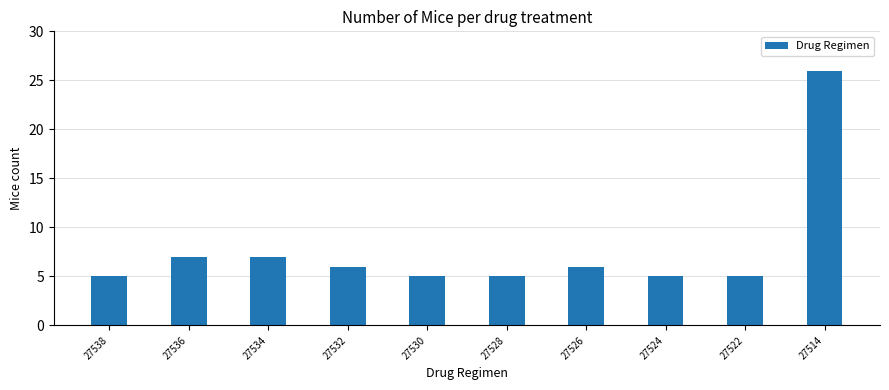

What value does the data have at 27530, to the nearest 5?

5